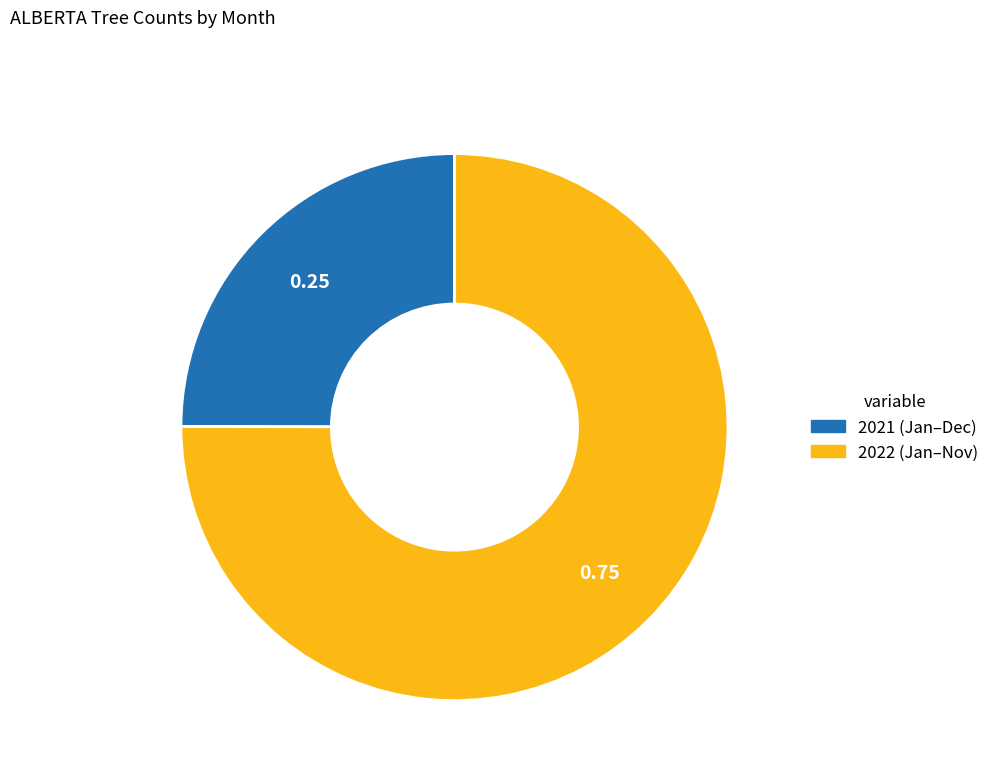

Is there any slice that represents more than half of the pie?

Yes